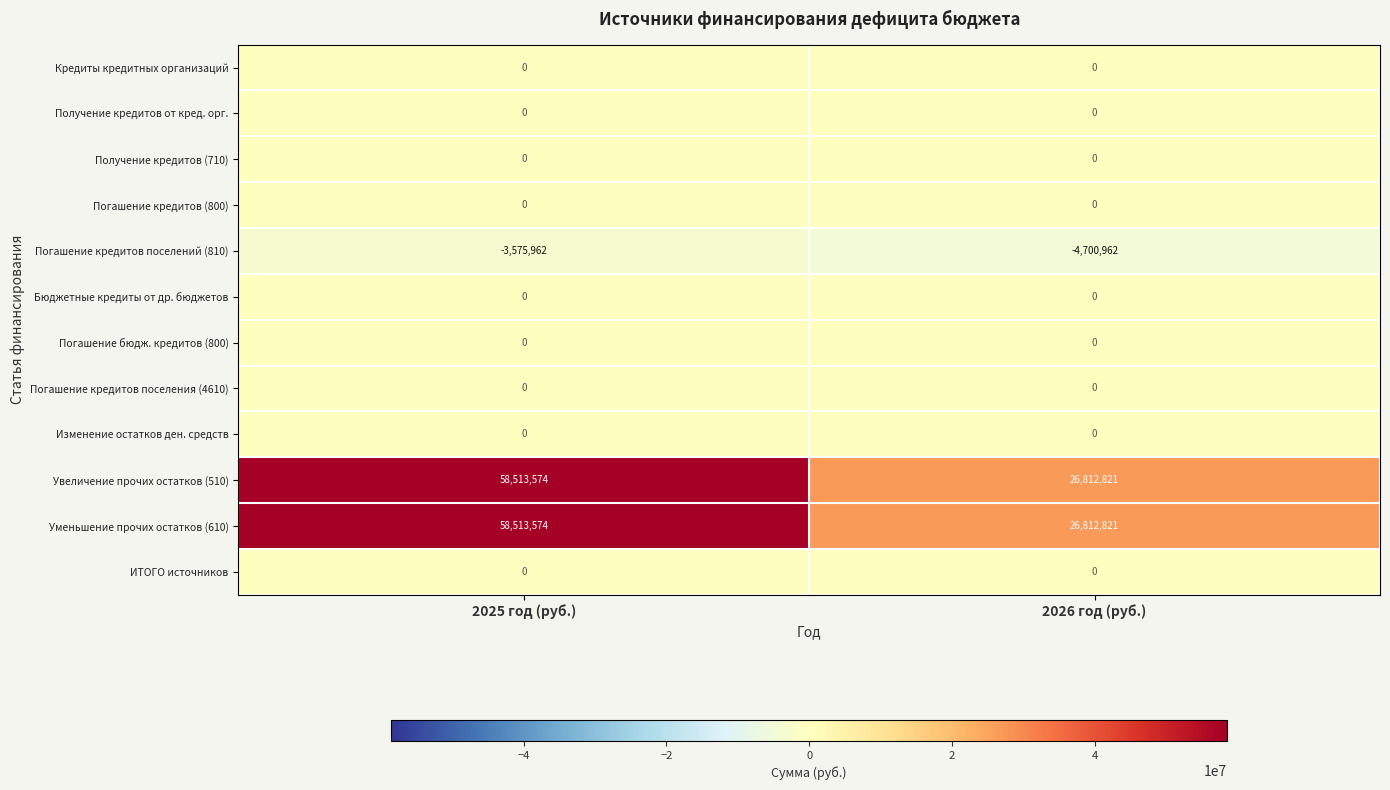

The value of Увеличение прочих остатков (510) at 2026 год (руб.) is 16280269. True or false?

False